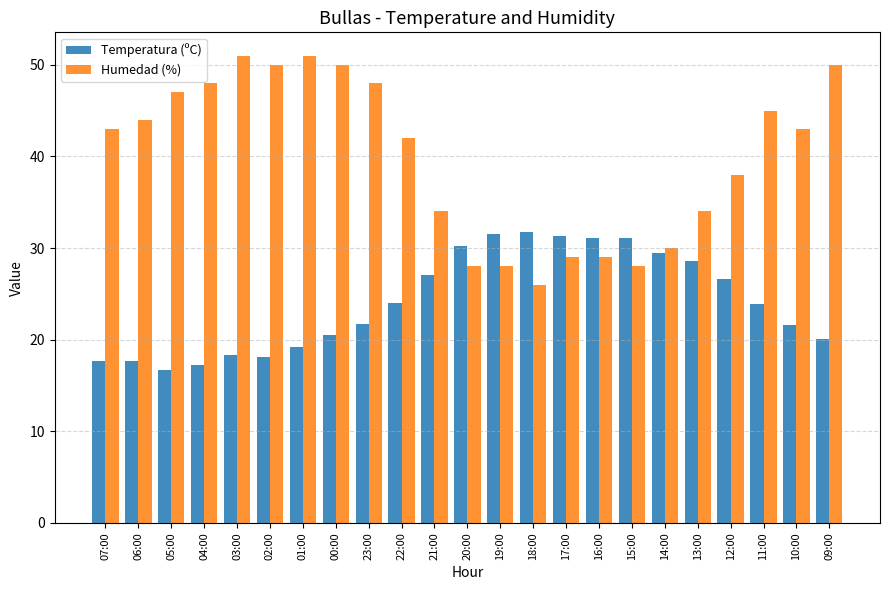

What is the average value of the Temperatura (ºC) series?

24.1